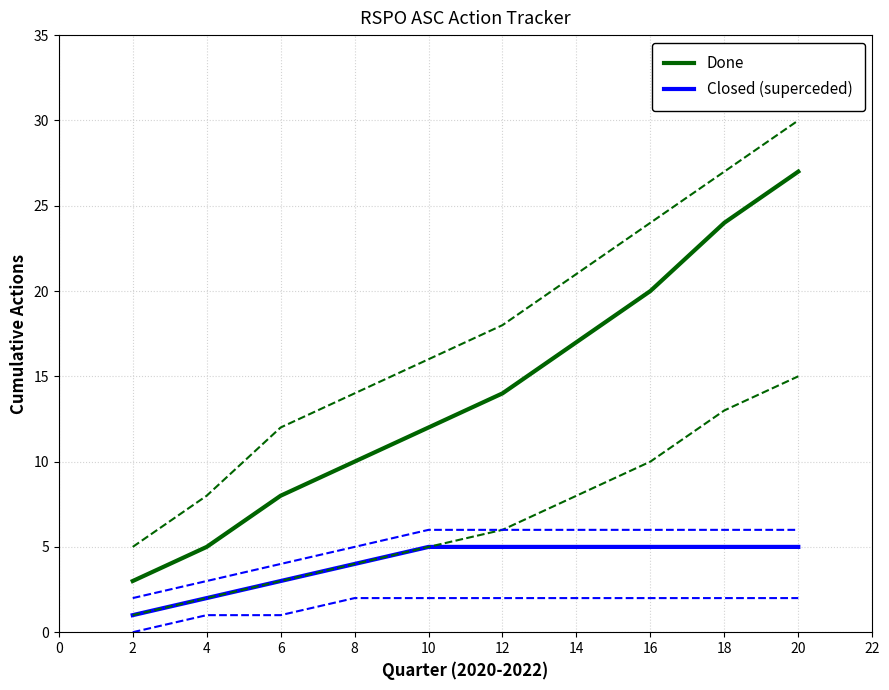

The value of Closed (superceded) at 8 is 2. True or false?

False